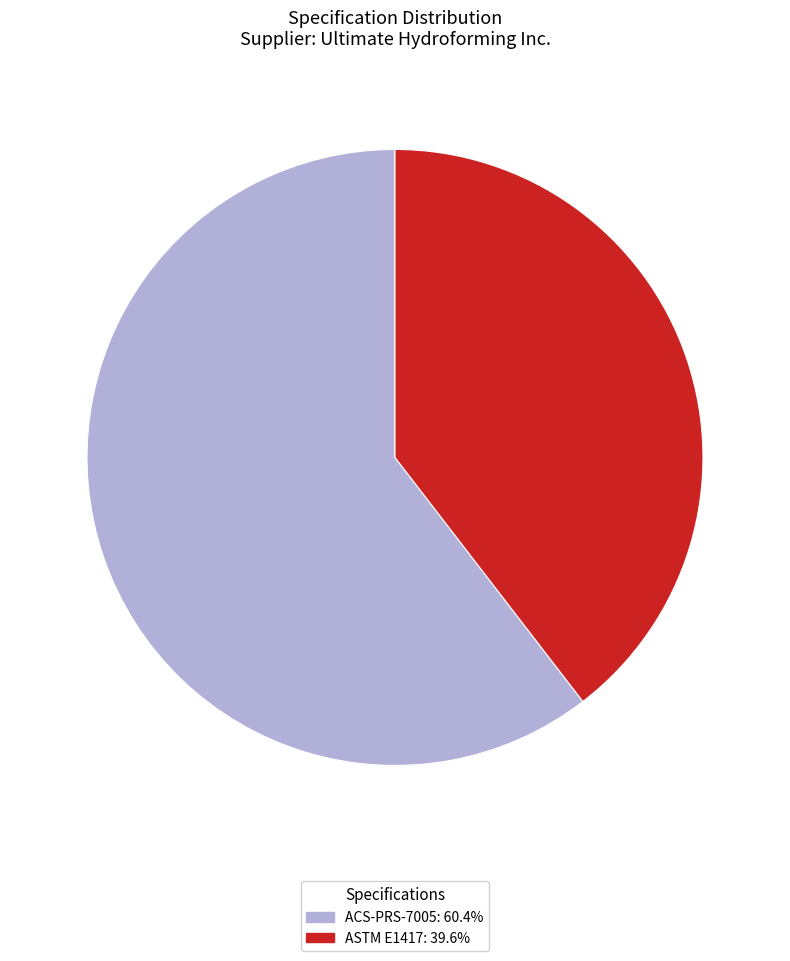

Do ACS-PRS-7005 and ASTM E1417 together represent more than half of the pie?

Yes